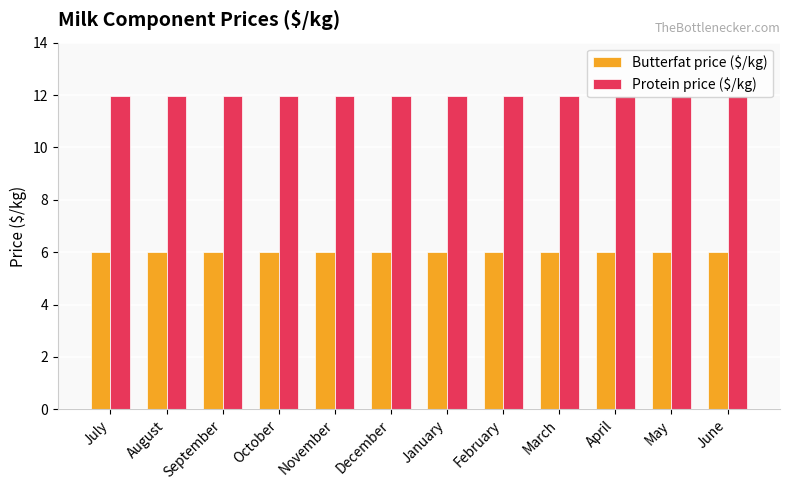

Read the Butterfat price ($/kg) value at June.

6.0